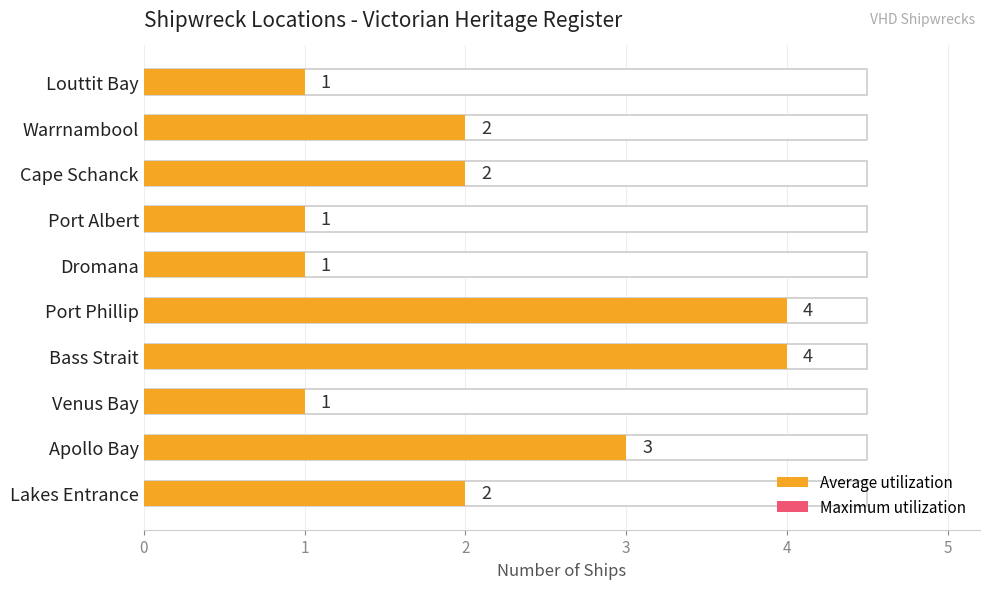

True or false: Maximum utilization has a value of 6 at Lakes Entrance.

False